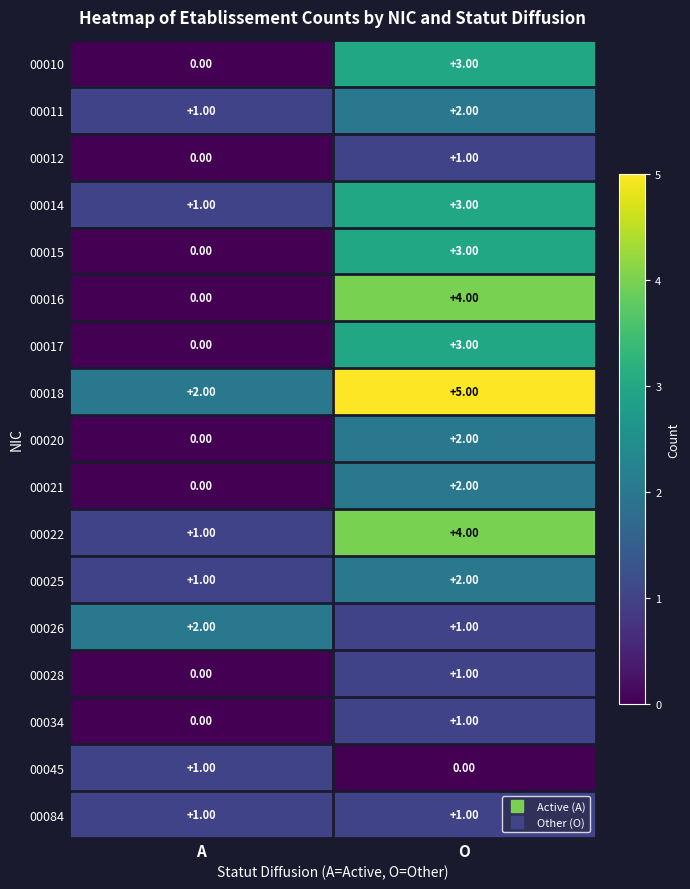

How many values in the 00021 series are below 2?

1